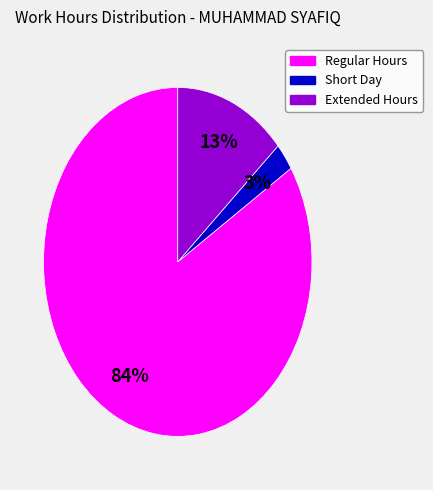

Does any single category account for the majority?

Yes